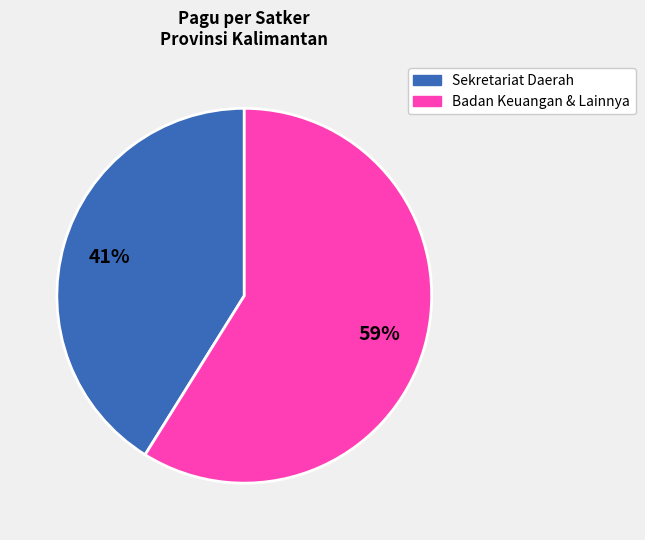

To the nearest percent, what is the average slice percentage?

50%